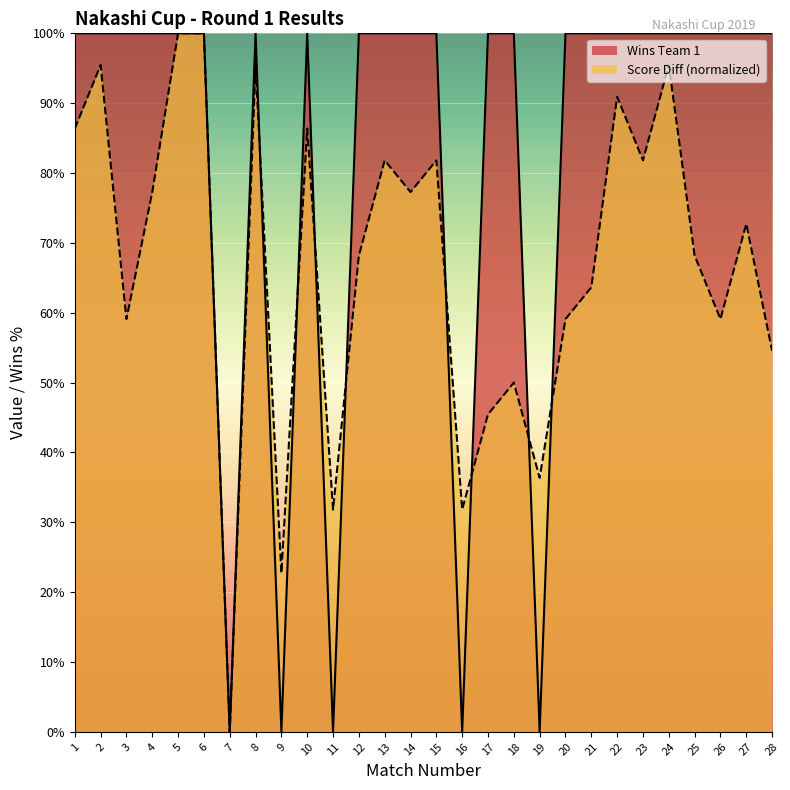

At which label does Score Diff reach its peak?

5